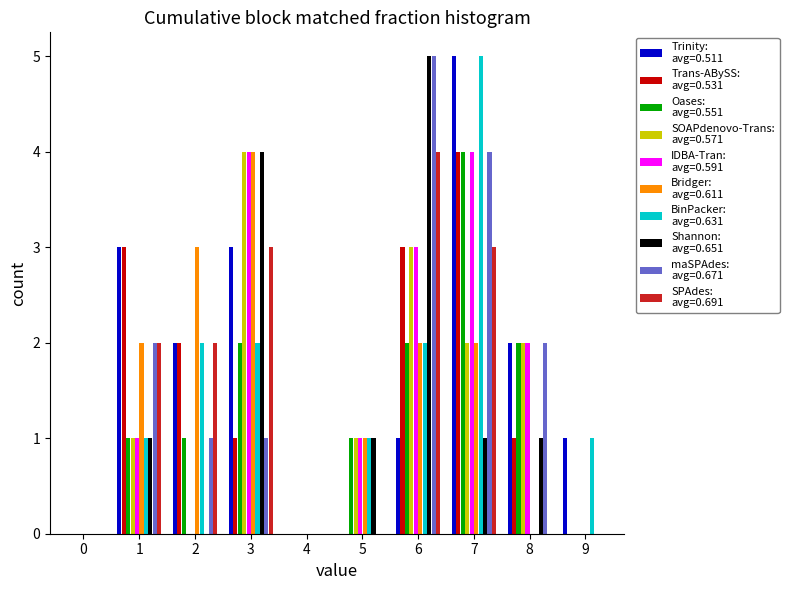

At which category is the sum across all series the highest?

7